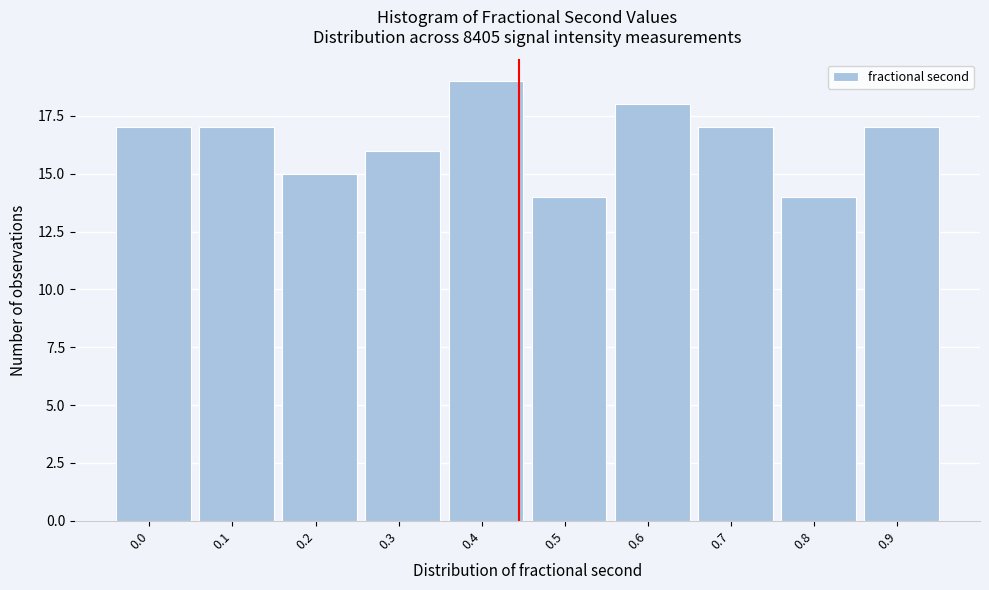

Reading left to right, extract all data points from this chart.

0.0=17	0.1=17	0.2=15	0.3=16	0.4=19	0.5=14	0.6=18	0.7=17	0.8=14	0.9=17